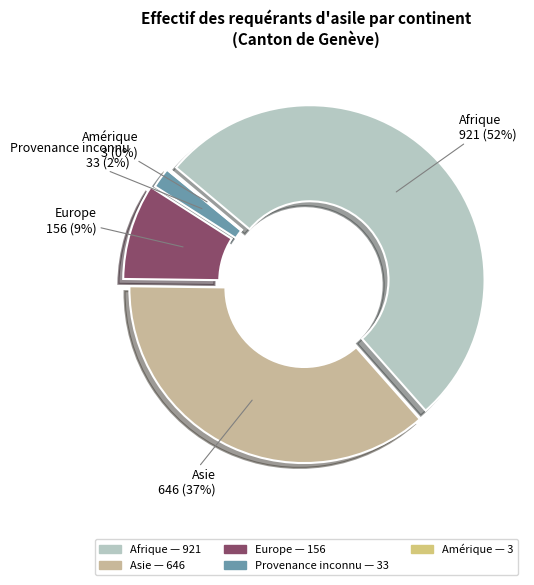

What portion of the pie excludes Afrique?

47.6%